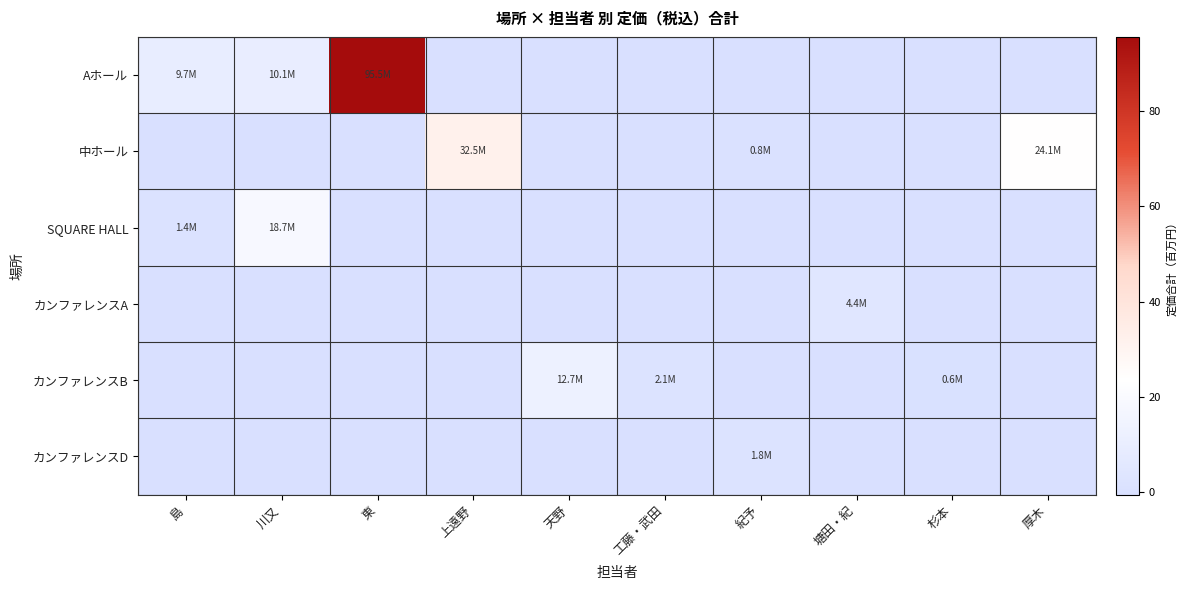

Which series has the widest spread of values?

Aホール